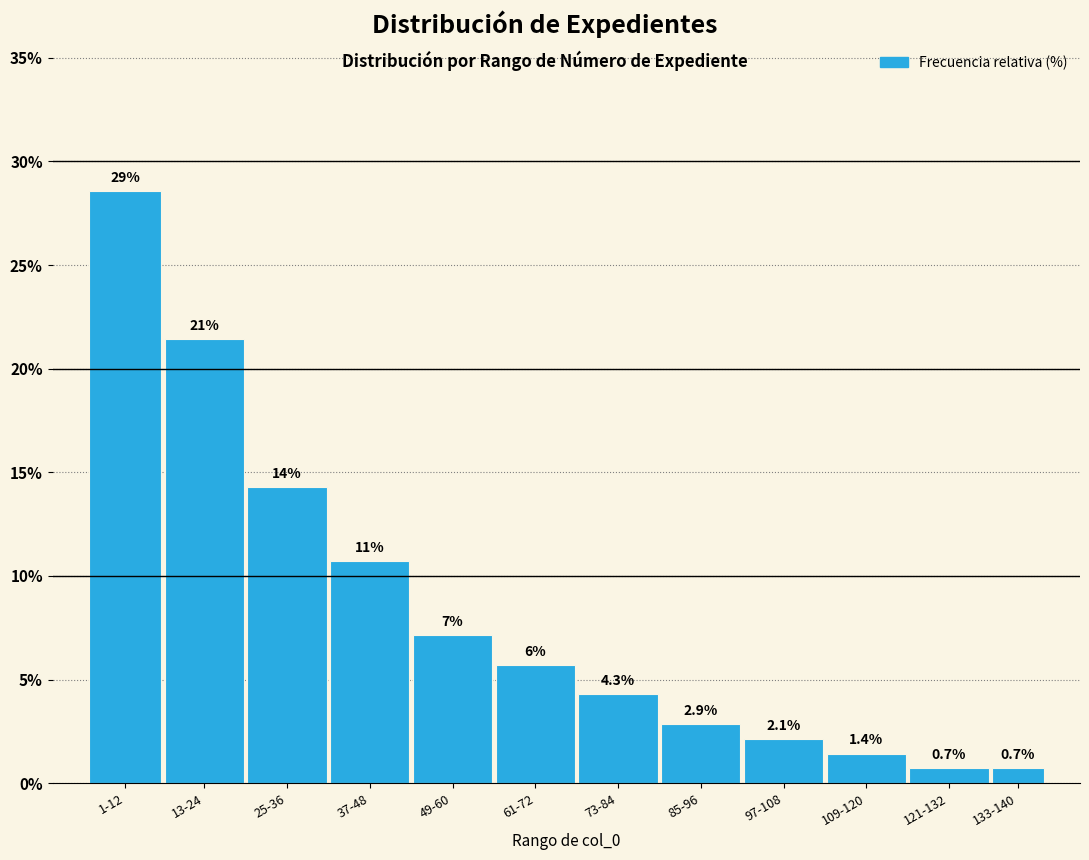

What is the label of the 11th bar from the left?

121-132